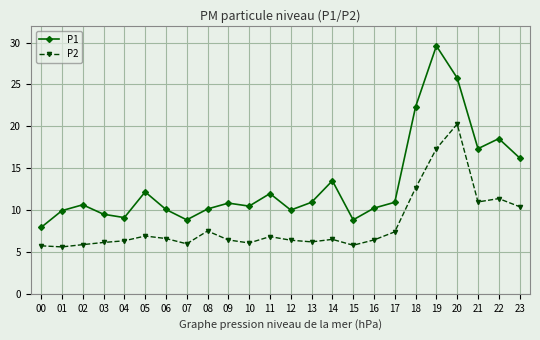

Which category has the highest value in the P2 series?

20